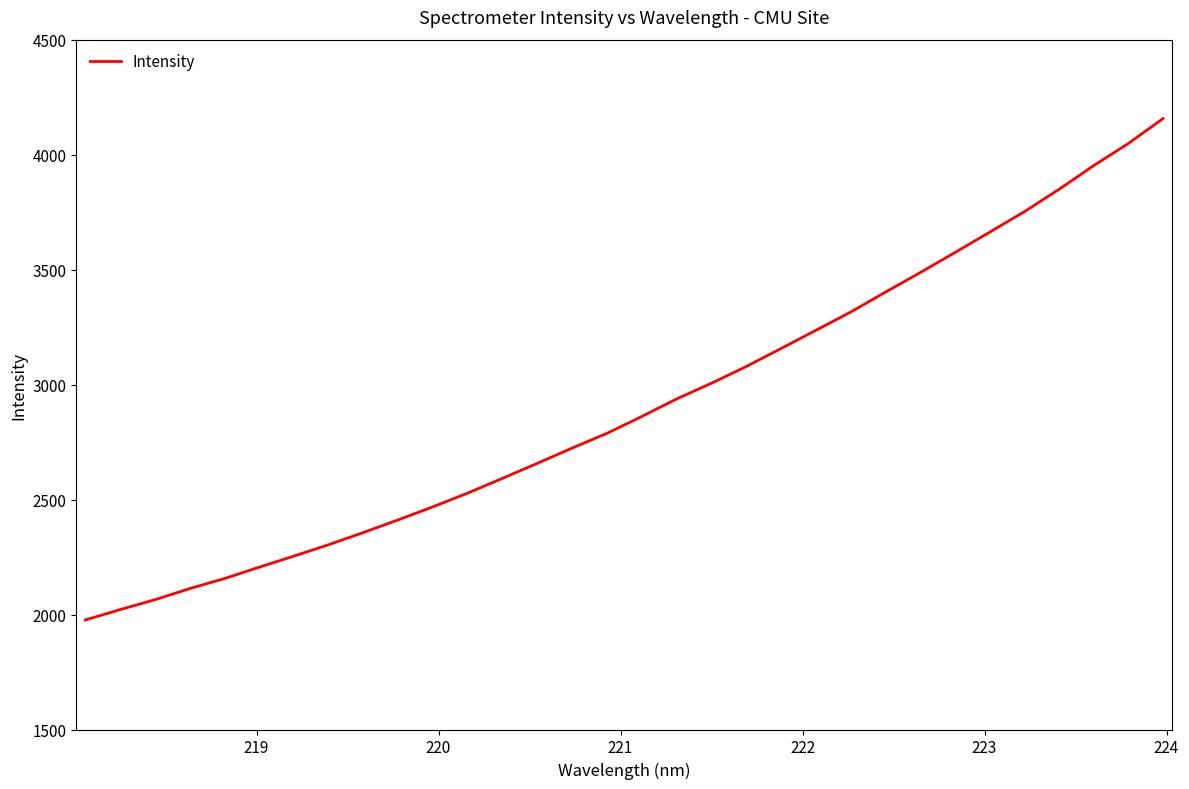

What is the minimum value shown in the chart?

1976.4